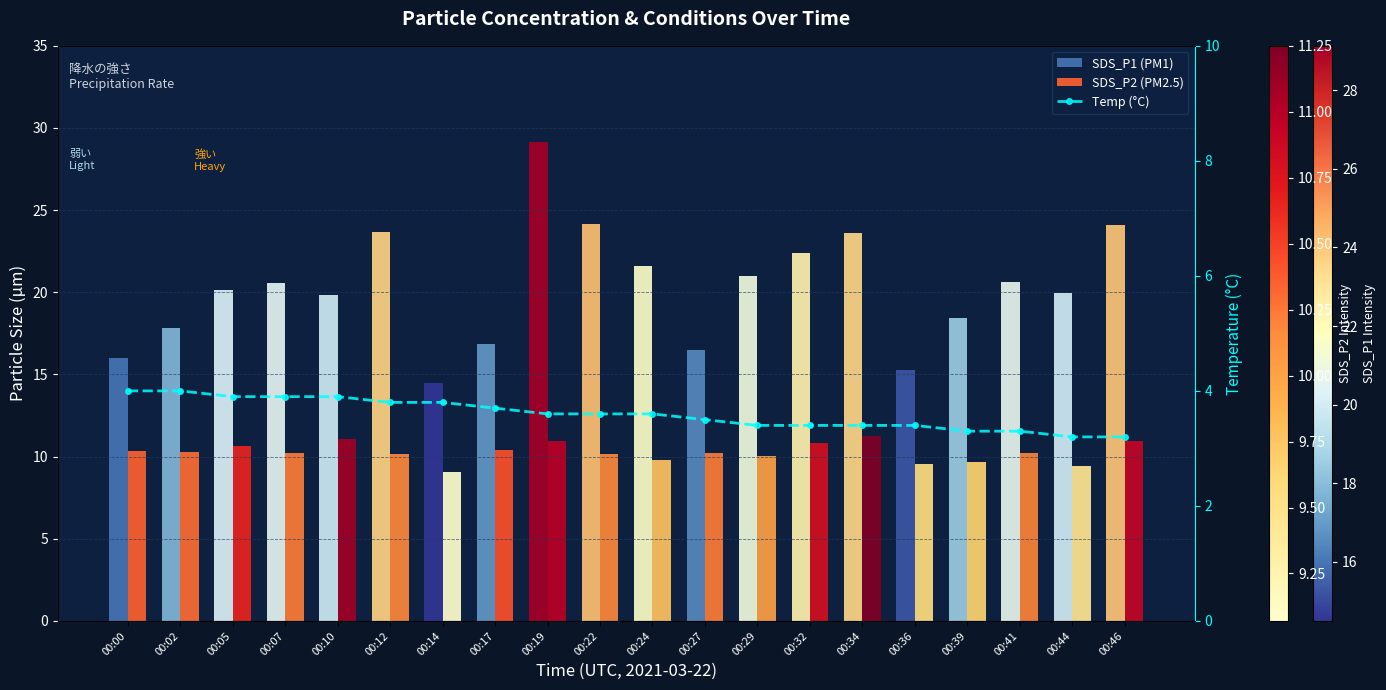

What is the smallest value displayed?

3.2